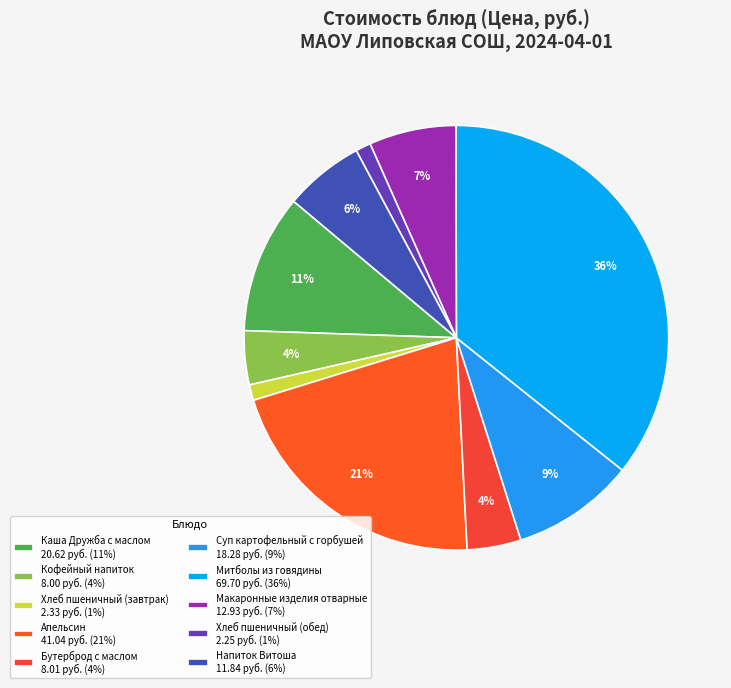

What is the largest slice in the pie chart?

Митболы из говядины